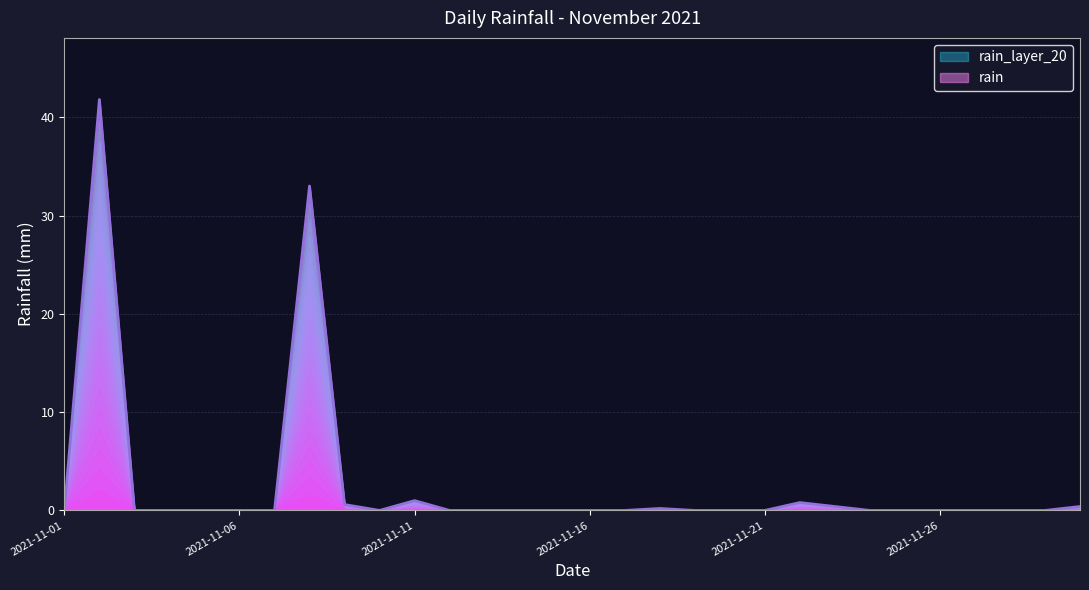

How many data points are above 0?

8